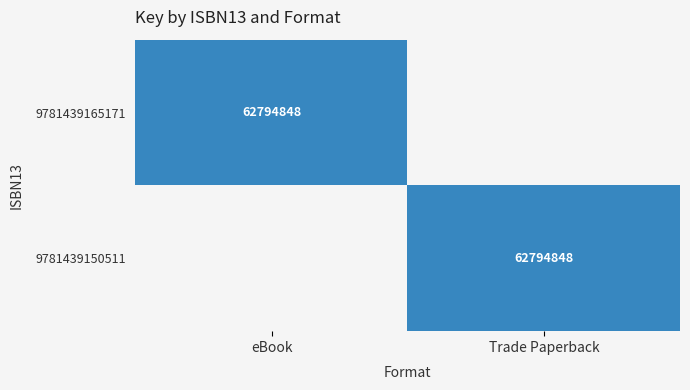

At which category is the sum across all series the highest?

eBook